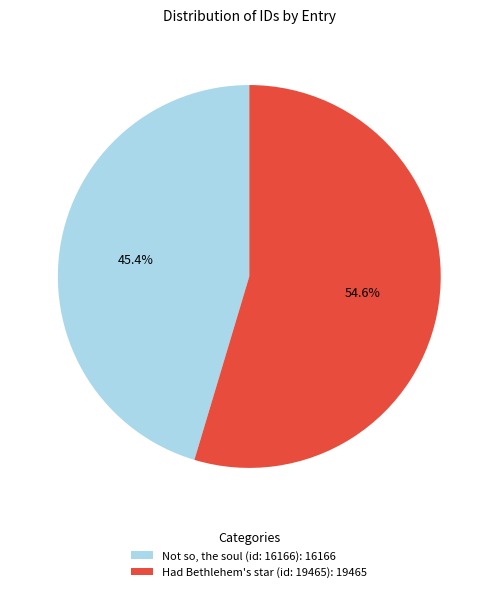

To the nearest percent, what portion does Had Bethlehem's star (id: 19465) represent?

55%